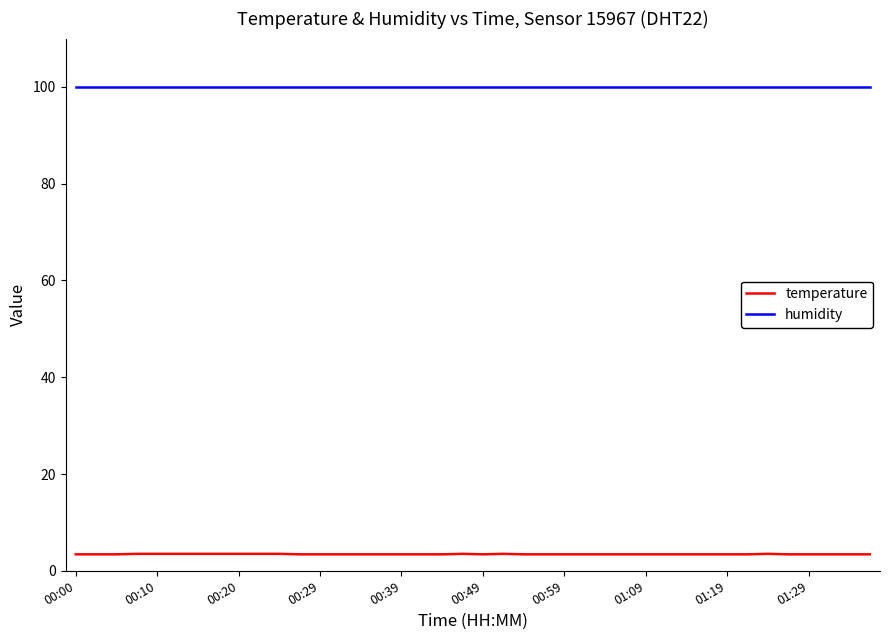

What is the difference between the maximum and minimum values in the temperature series?

0.1